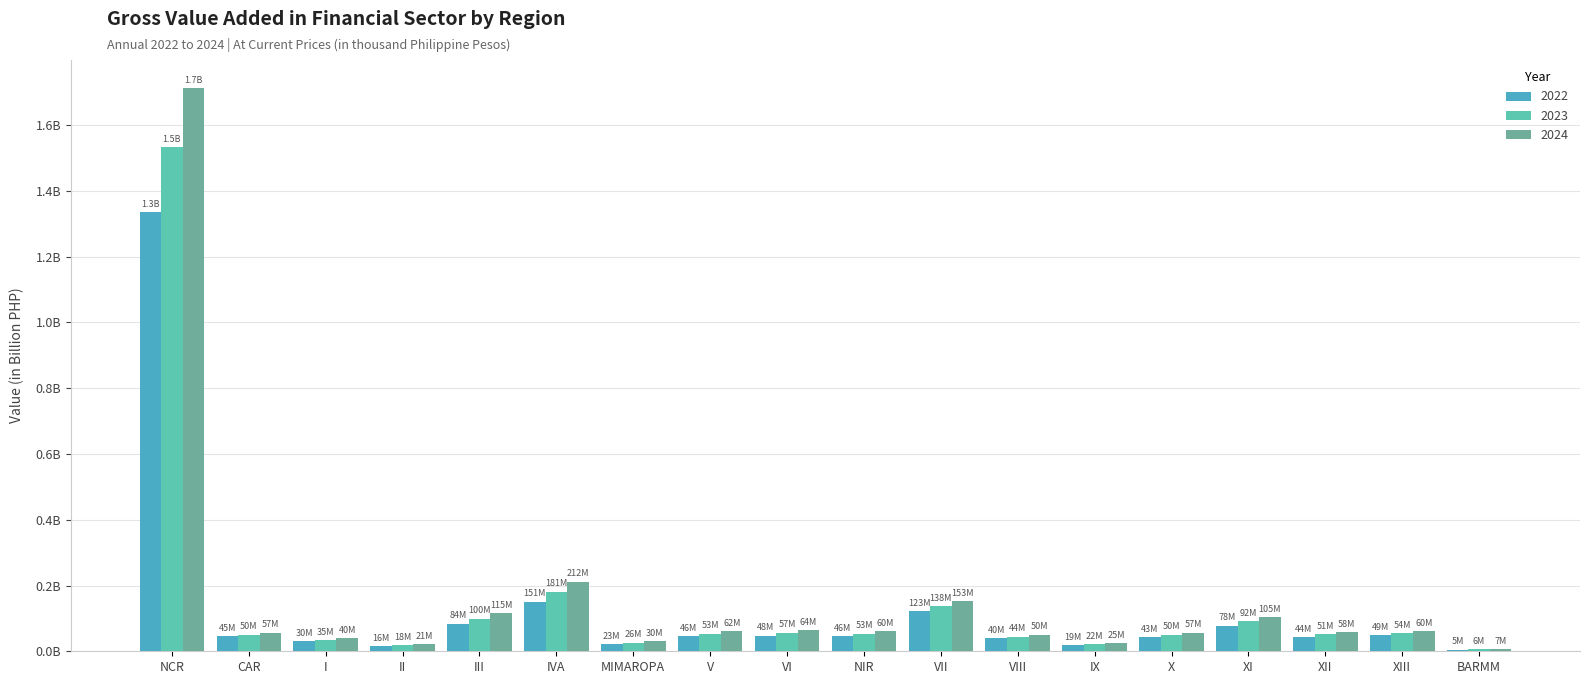

Reading left to right, transcribe all the data shown in this chart.

2022: NCR=1.3	CAR=0.0	I=0.0	II=0.0	III=0.1	IVA=0.2	MIMAROPA=0.0	V=0.0	VI=0.0	NIR=0.0	VII=0.1	VIII=0.0	IX=0.0	X=0.0	XI=0.1	XII=0.0	XIII=0.0	BARMM=0.0
2023: NCR=1.5	CAR=0.1	I=0.0	II=0.0	III=0.1	IVA=0.2	MIMAROPA=0.0	V=0.1	VI=0.1	NIR=0.1	VII=0.1	VIII=0.0	IX=0.0	X=0.1	XI=0.1	XII=0.1	XIII=0.1	BARMM=0.0
2024: NCR=1.7	CAR=0.1	I=0.0	II=0.0	III=0.1	IVA=0.2	MIMAROPA=0.0	V=0.1	VI=0.1	NIR=0.1	VII=0.2	VIII=0.1	IX=0.0	X=0.1	XI=0.1	XII=0.1	XIII=0.1	BARMM=0.0